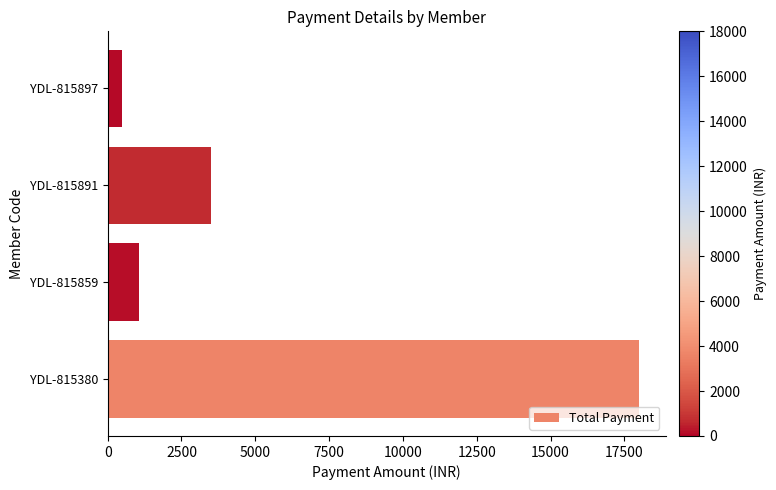

What is the change in value from YDL-815380 to YDL-815897?

-17500